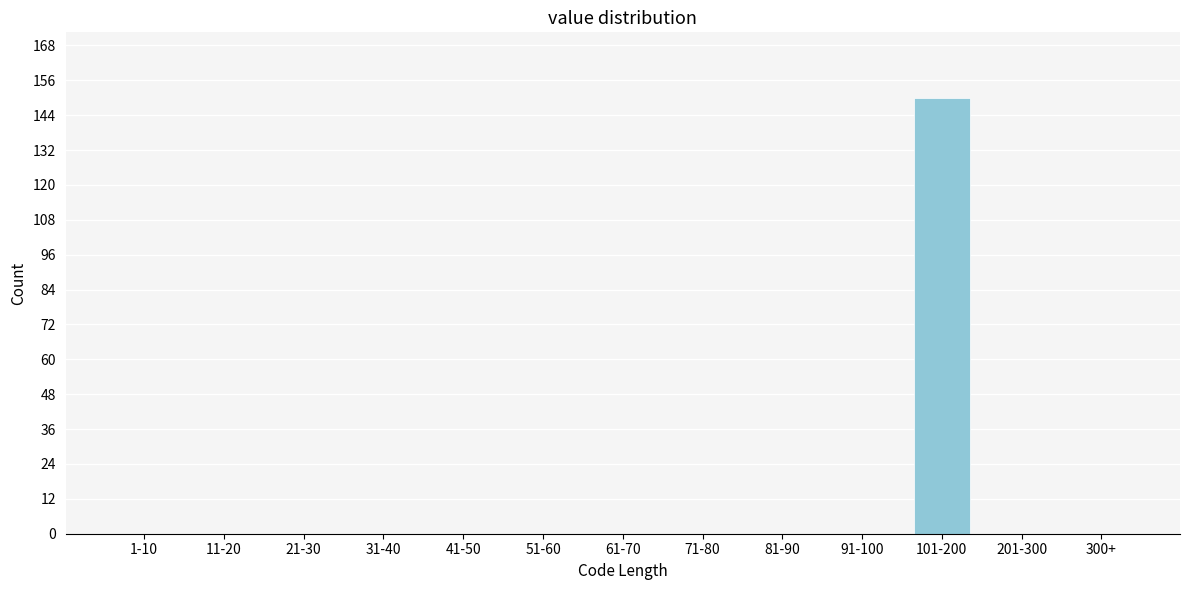

Reading right to left, transcribe all the data shown in this chart.

300+=0	201-300=0	101-200=150	91-100=0	81-90=0	71-80=0	61-70=0	51-60=0	41-50=0	31-40=0	21-30=0	11-20=0	1-10=0